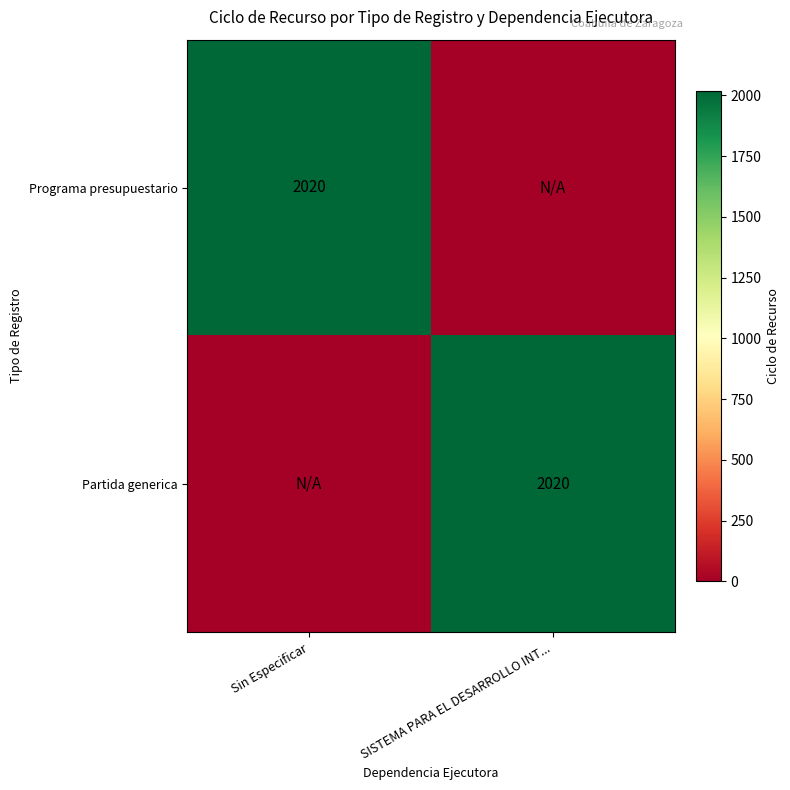

Count the number of data series in this chart.

2